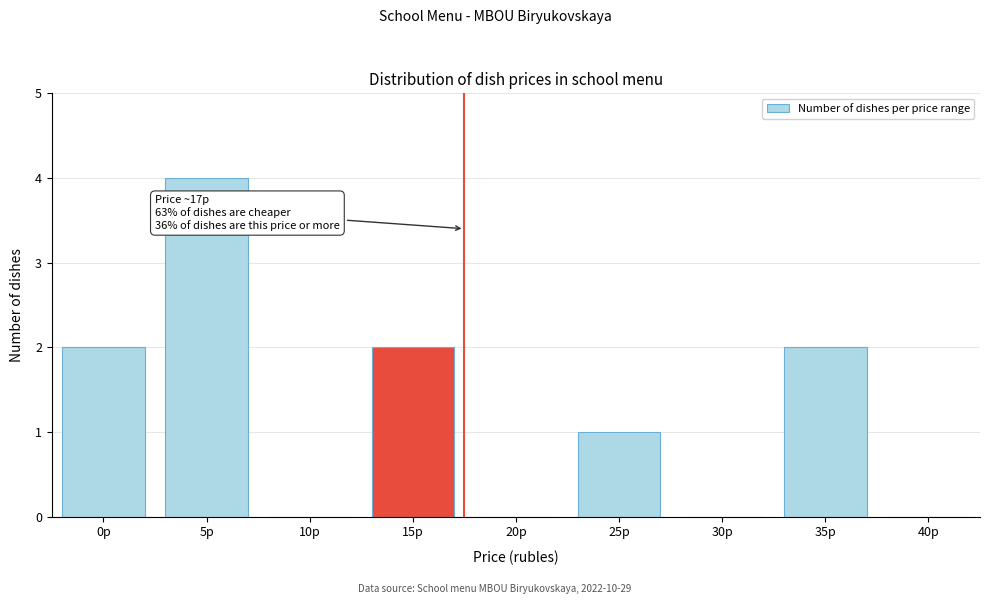

Reading right to left, extract all data points from this chart.

40р=0	35р=2	30р=0	25р=1	20р=0	15р=2	10р=0	5р=4	0р=2